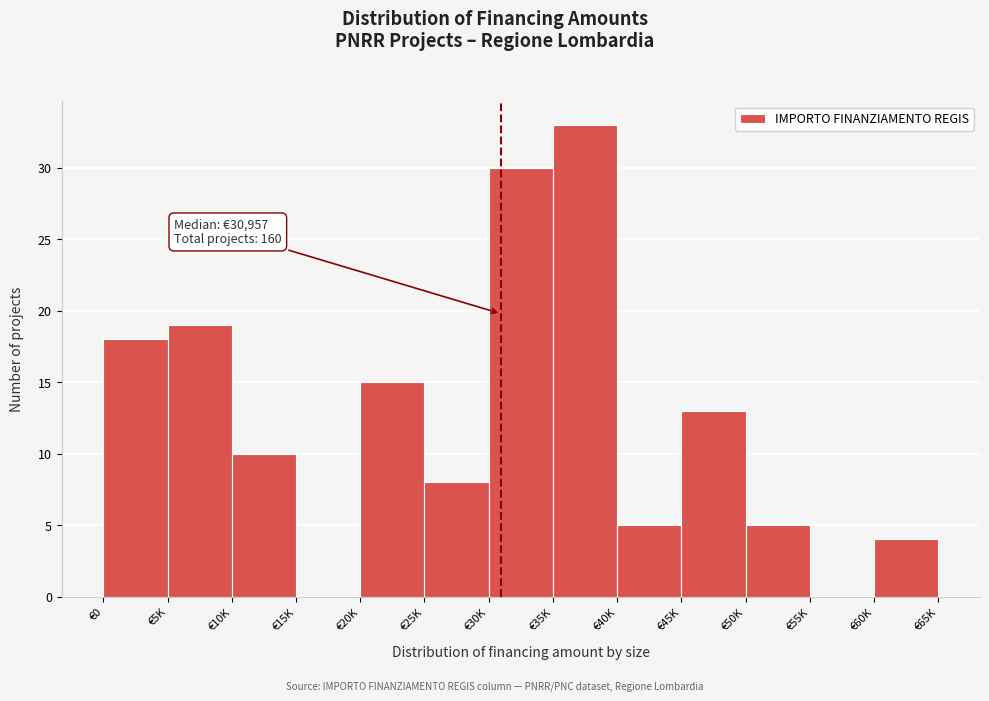

Reading right to left, what are all the values shown in this chart?

€60K=4	€55K=0	€50K=5	€45K=13	€40K=5	€35K=33	€30K=30	€25K=8	€20K=15	€15K=0	€10K=10	€5K=19	€0=18